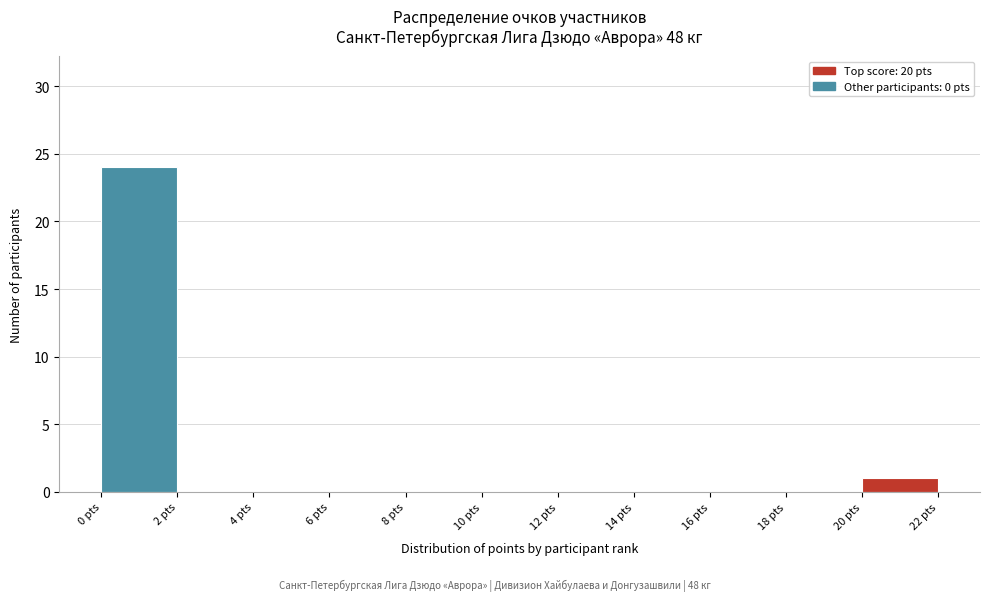

Reading left to right, transcribe this chart: for each bar, give the range it covers on the x-axis and its height. The values are not printed on the chart, so give them approximately, as read against the axis.

0 to 2: 24
2 to 4: 0
4 to 6: 0
6 to 8: 0
8 to 10: 0
10 to 12: 0
12 to 14: 0
14 to 16: 0
16 to 18: 0
18 to 20: 0
20 to 22: 1